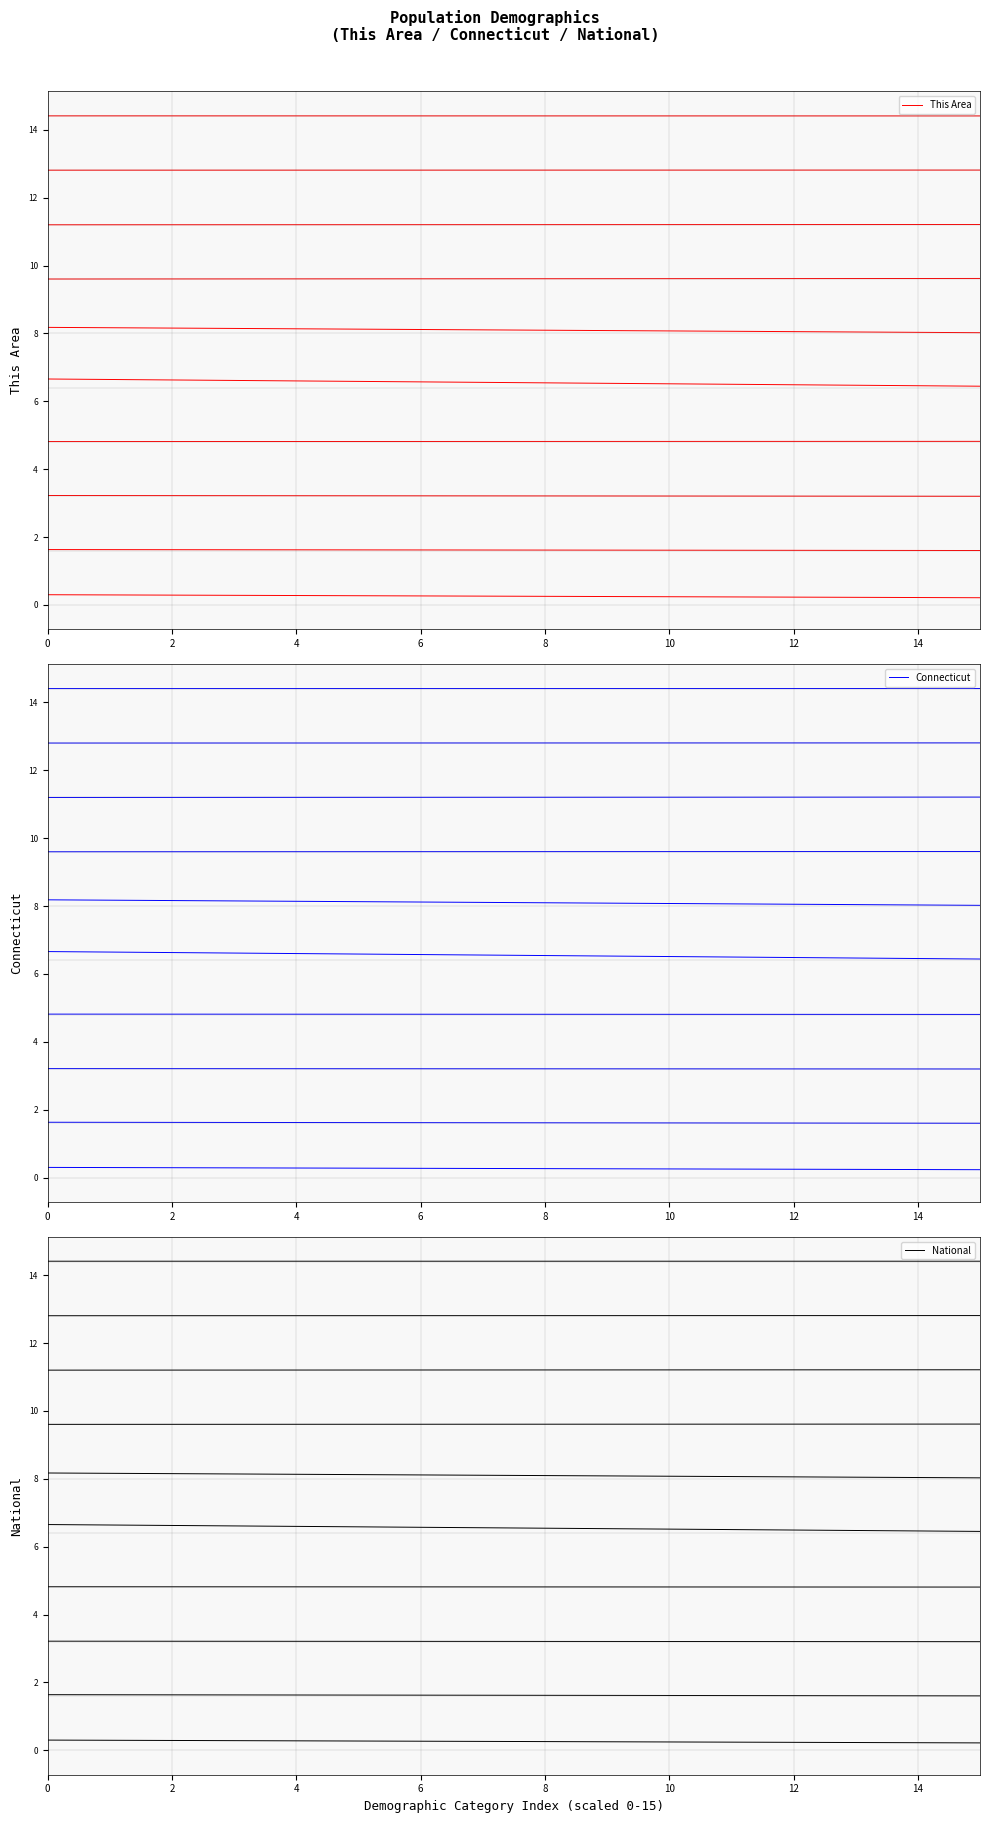

What is the average value of the Connecticut series?

0.3